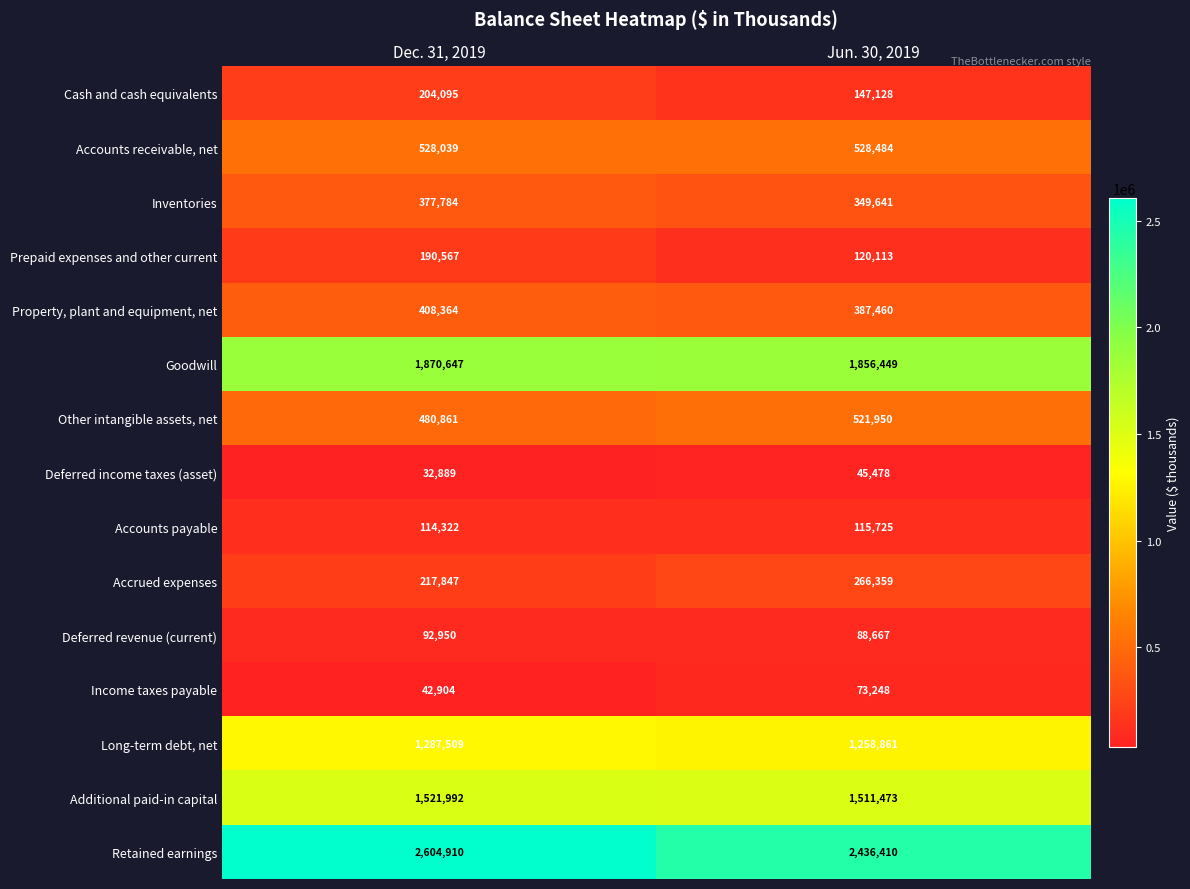

Count the number of categories in the chart.

2